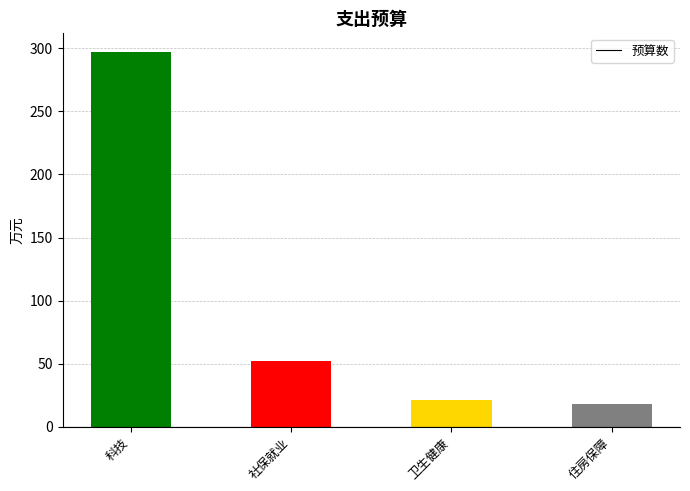

What is the average value?

97.2